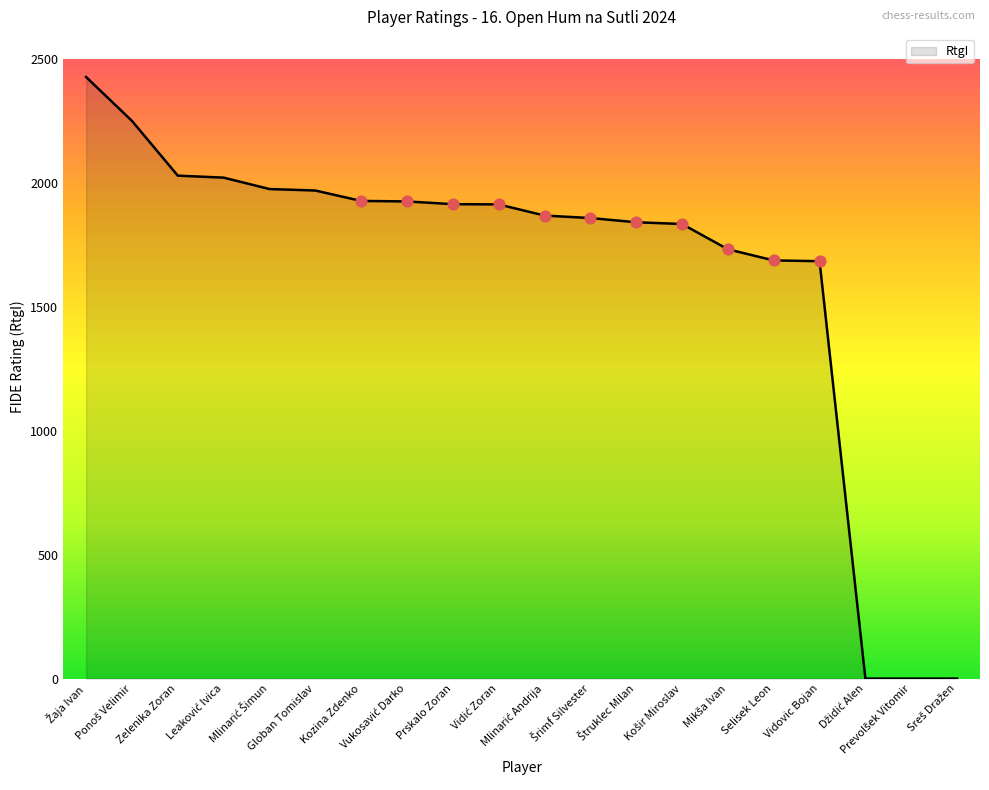

What is the maximum value shown in the chart?

2427